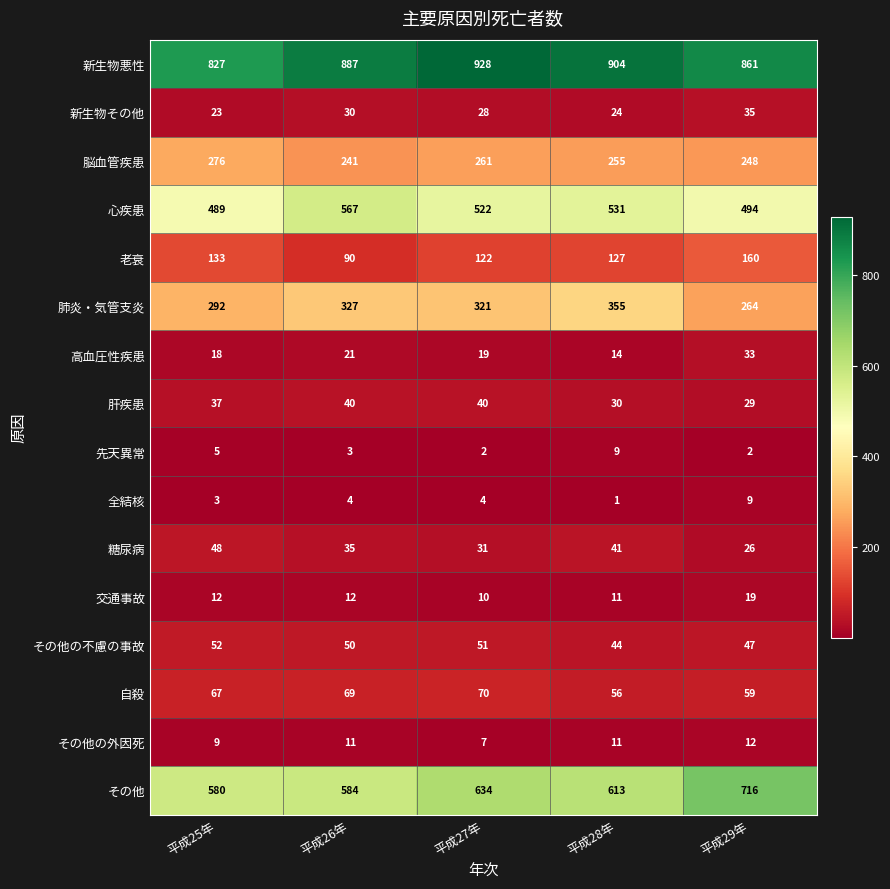

The value of 自殺 at 平成28年 is 56. True or false?

True